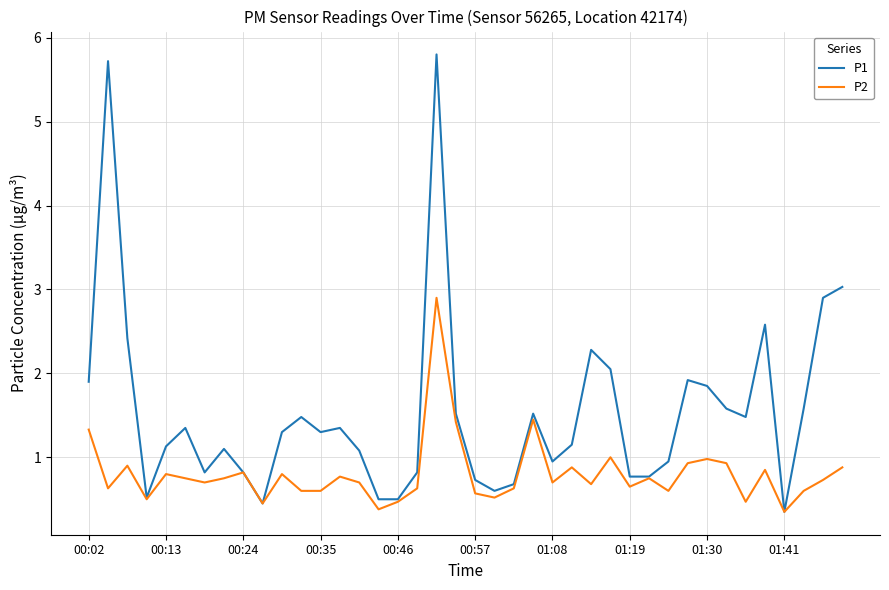

At how many categories does at least one series exceed 5?

2